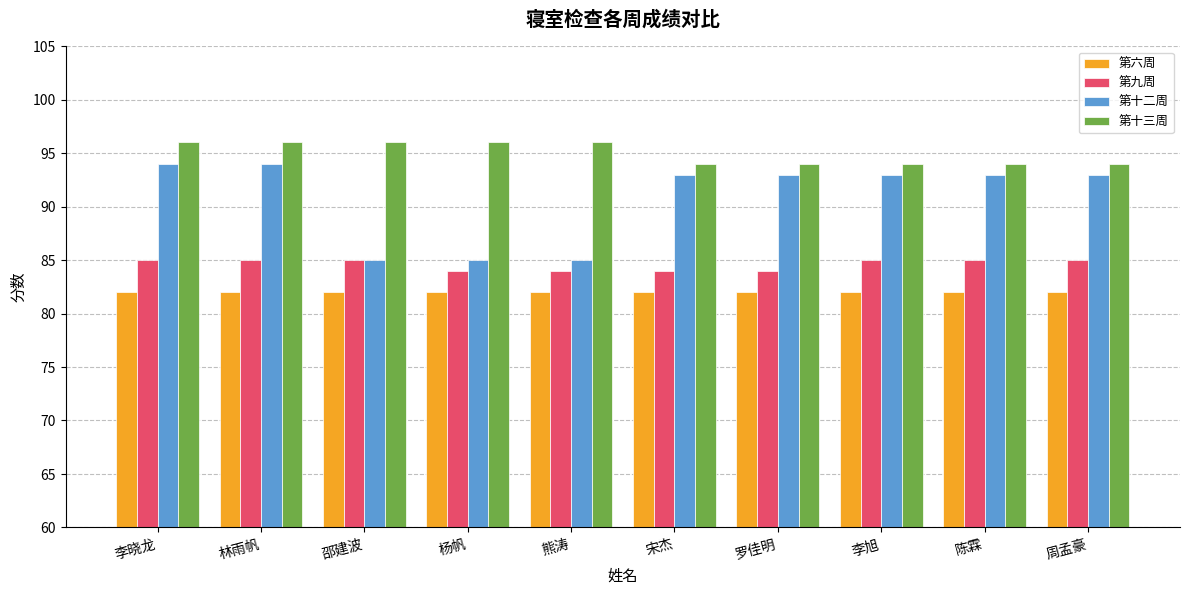

Which series has the largest range (max minus min)?

第十二周